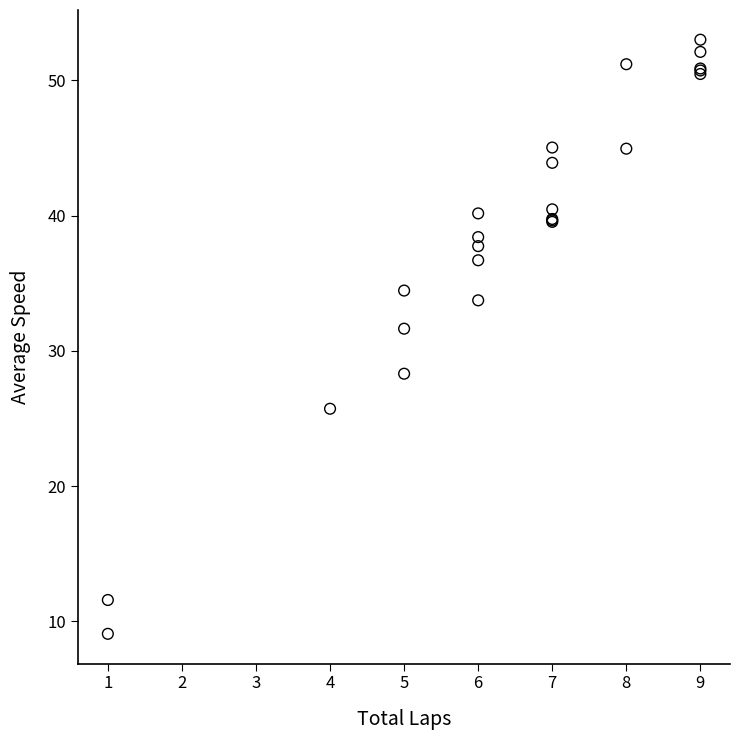

What Y value in the scatter plot is closest to 31?

31.6